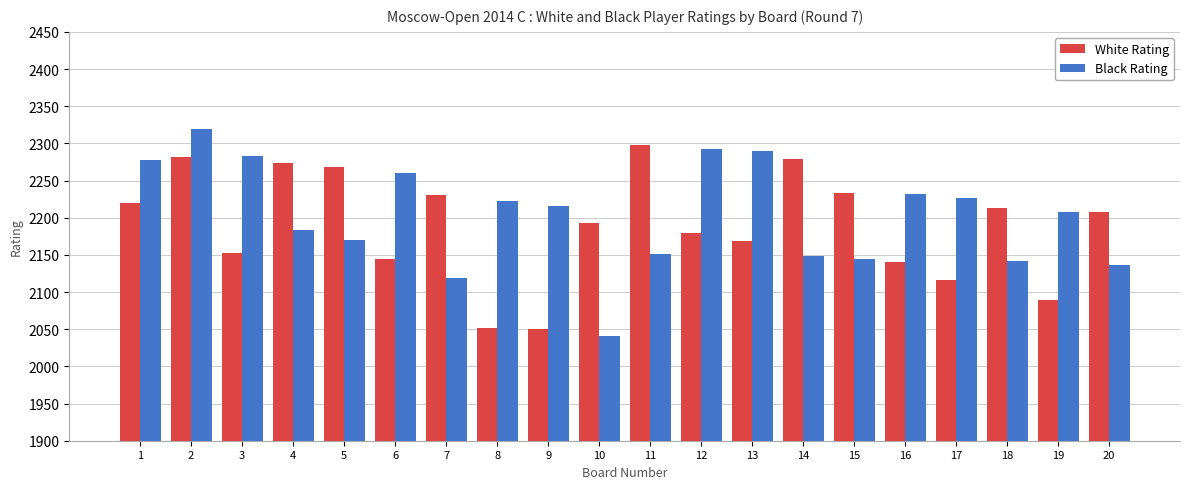

Does the chart contain any negative values?

No